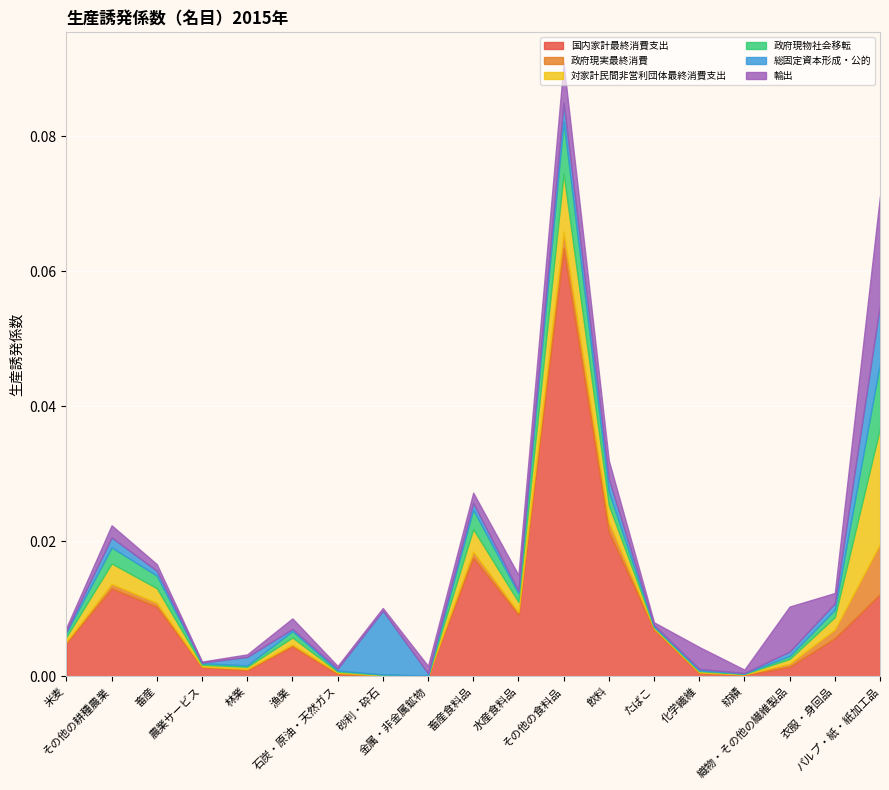

At which label does 政府現実最終消費 reach its peak?

パルプ・紙・紙加工品